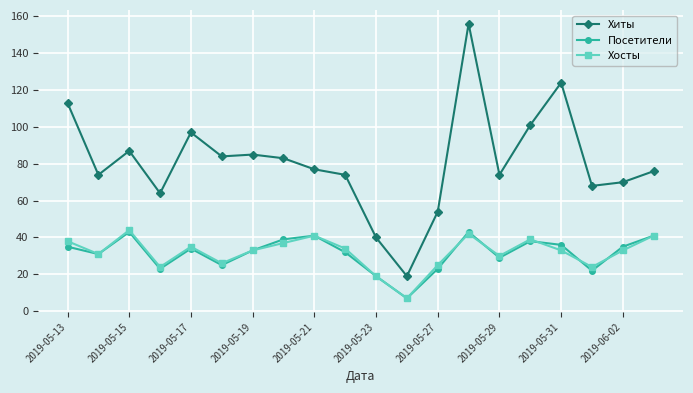

What is the difference between the second highest and minimum values in the Хиты series?

105